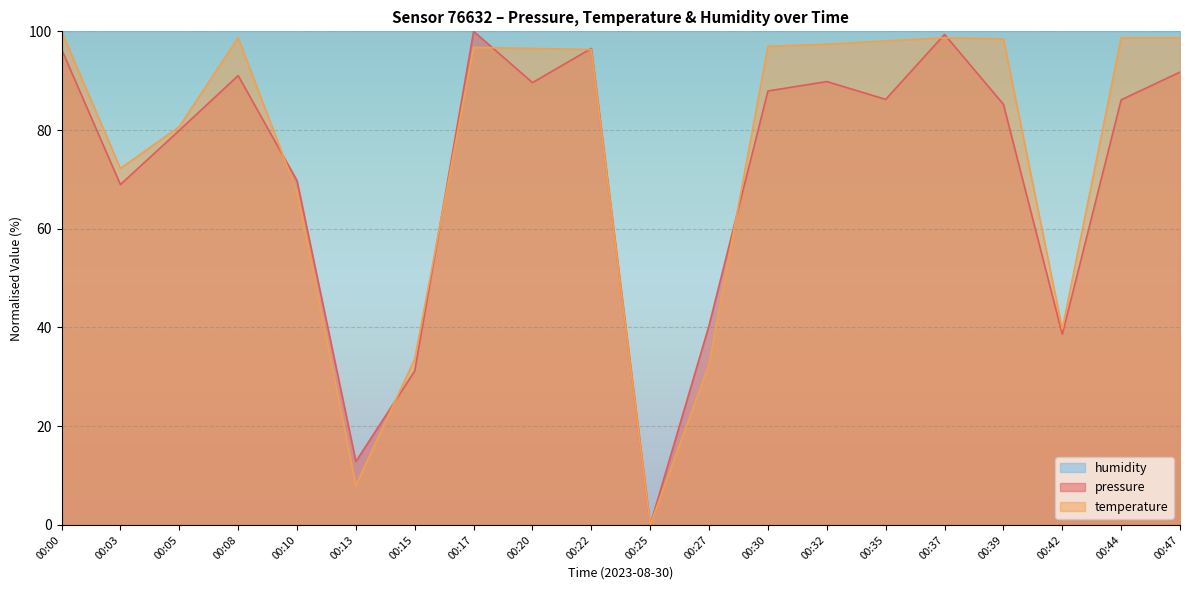

Does the chart display data point markers on the line(s)?

No